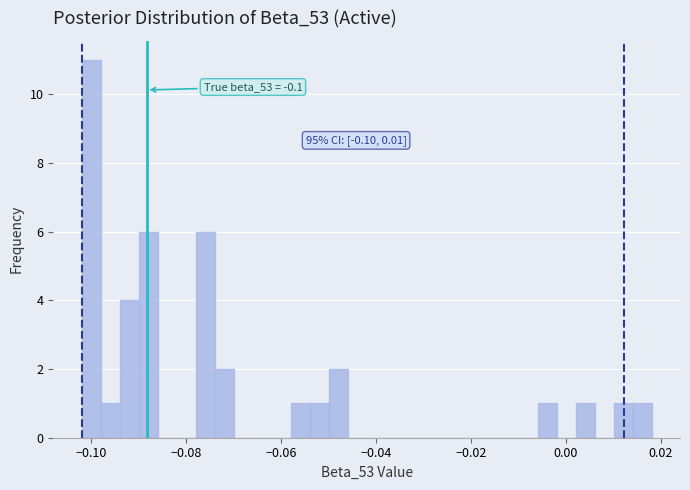

Around what value on the x-axis is the tallest bar? Give the approximate position of its centre, as read against the axis.

-0.100